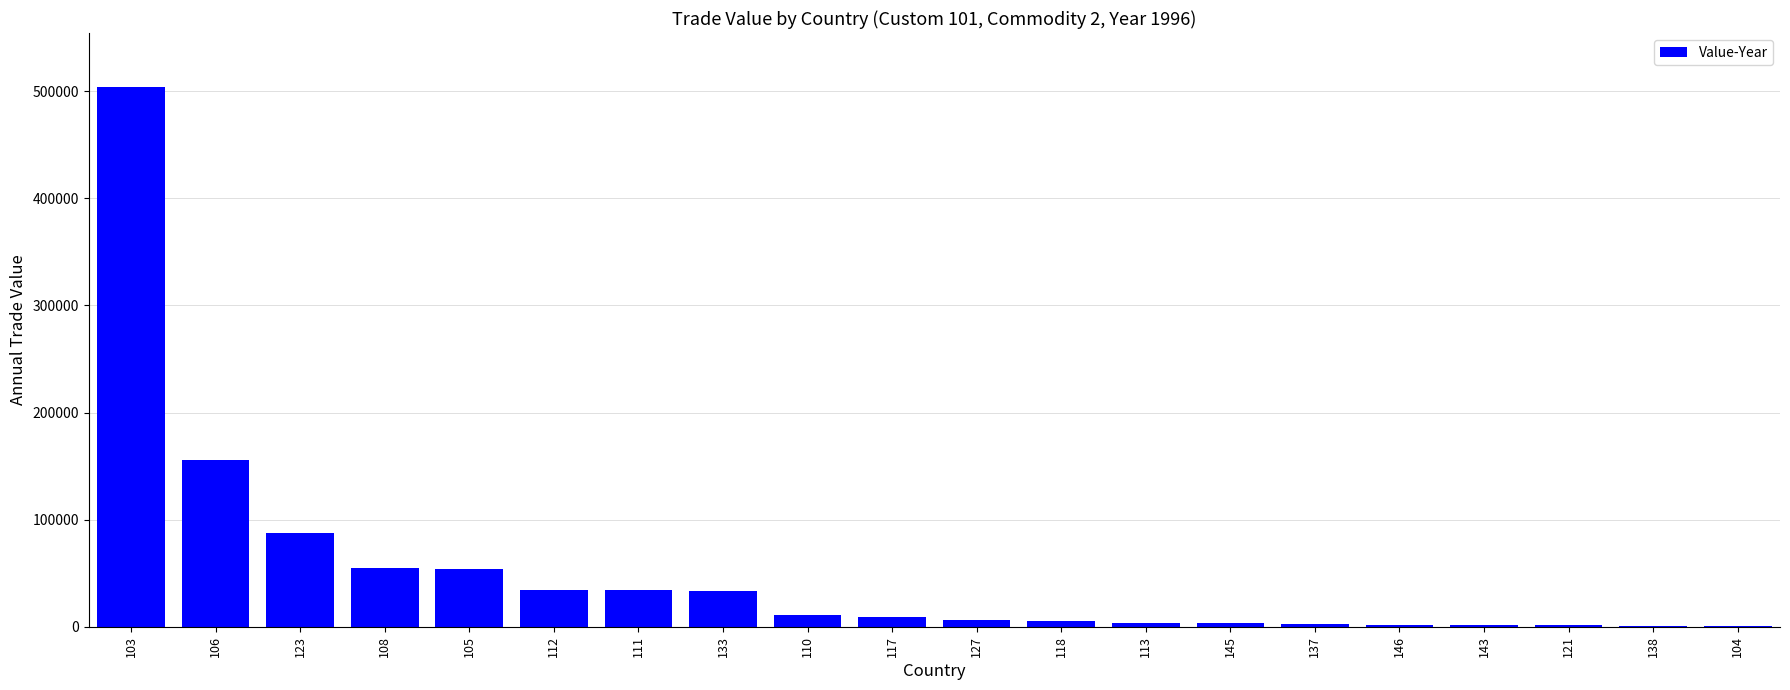

The chart shows a value of 2539 at 137. True or false?

True